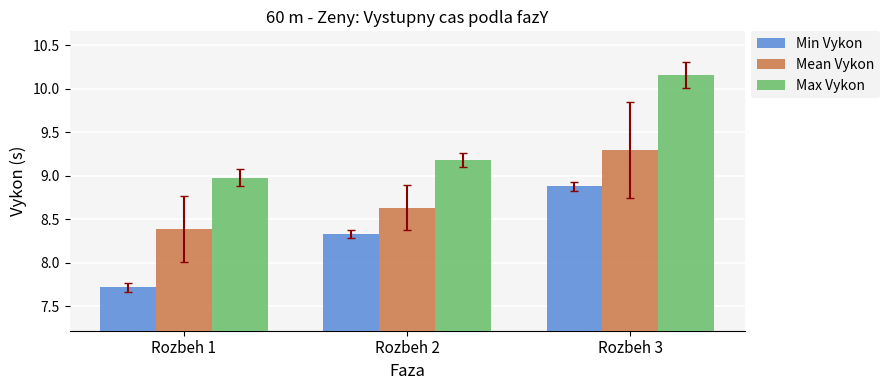

The Mean Vykon series shows 1.9 at Rozbeh 3. True or false?

False